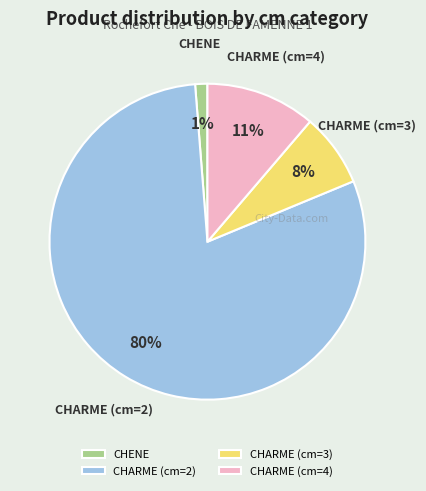

Which has a higher value, CHARME (cm=3) or CHARME (cm=2)?

CHARME (cm=2)